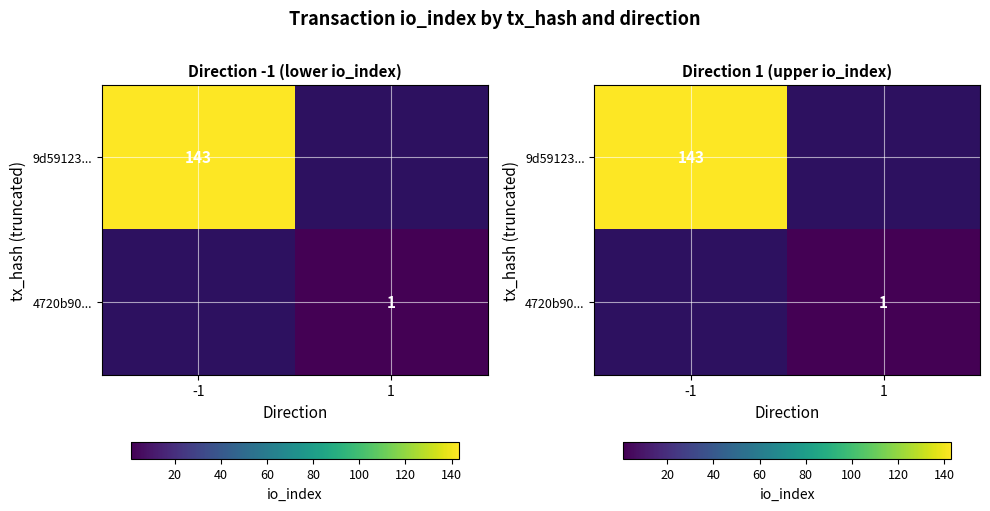

At which category does the chart reach its peak across all series?

-1